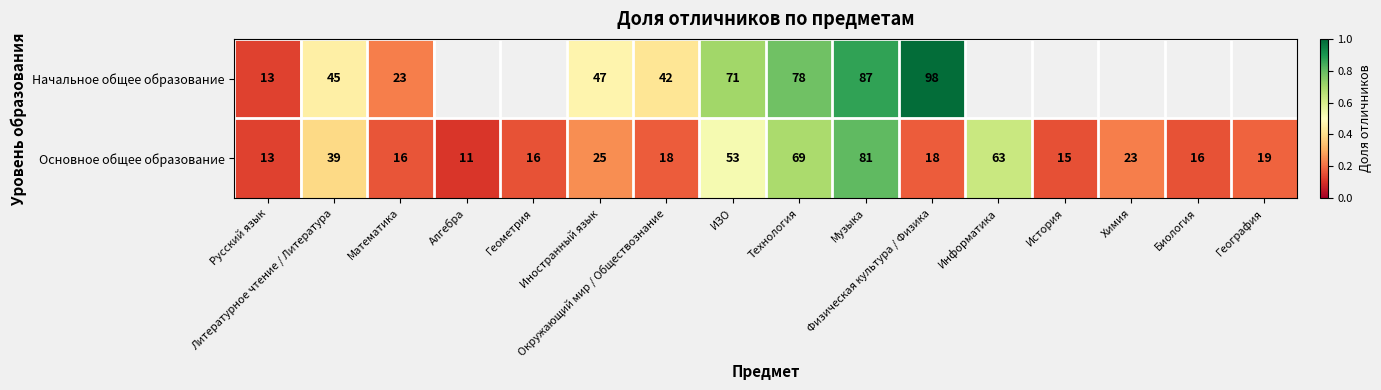

What is the difference between the maximum and minimum values in the Основное общее образование series?

0.7